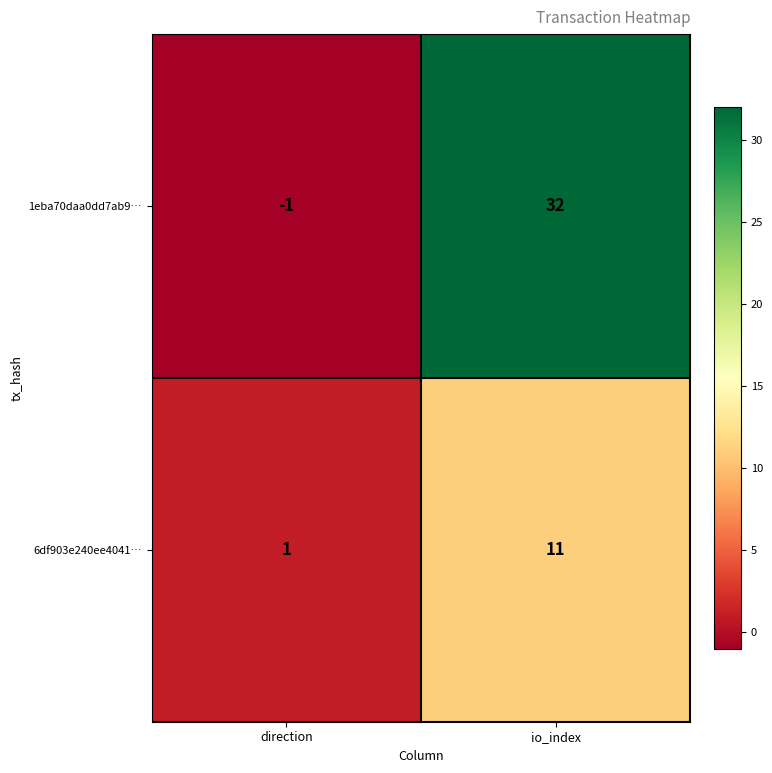

What is the sum of the 1eba70daa0dd7ab9… values at direction and io_index?

31